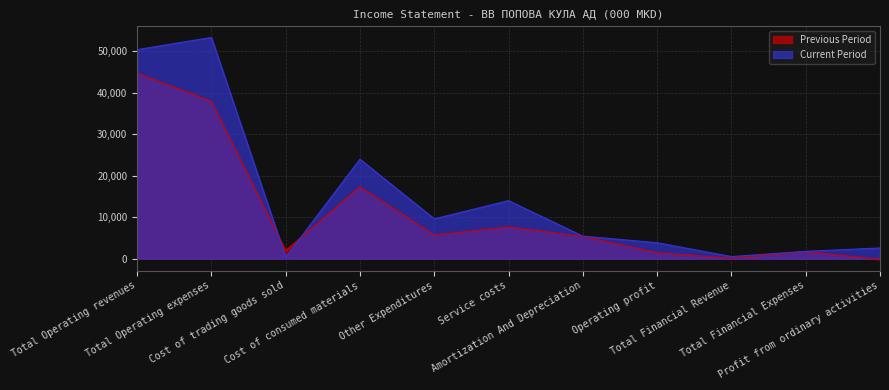

What are all the series names shown in the legend?

Previous Period, Current Period